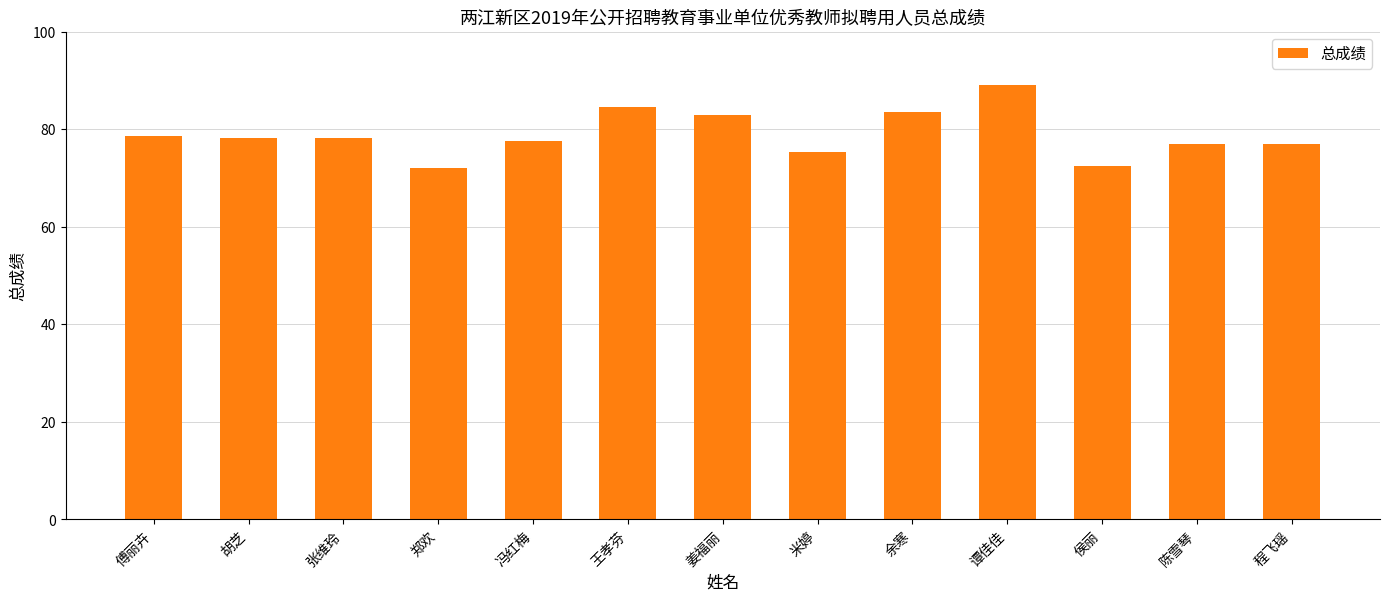

The value at 陈雪琴 is 107.9. True or false?

False